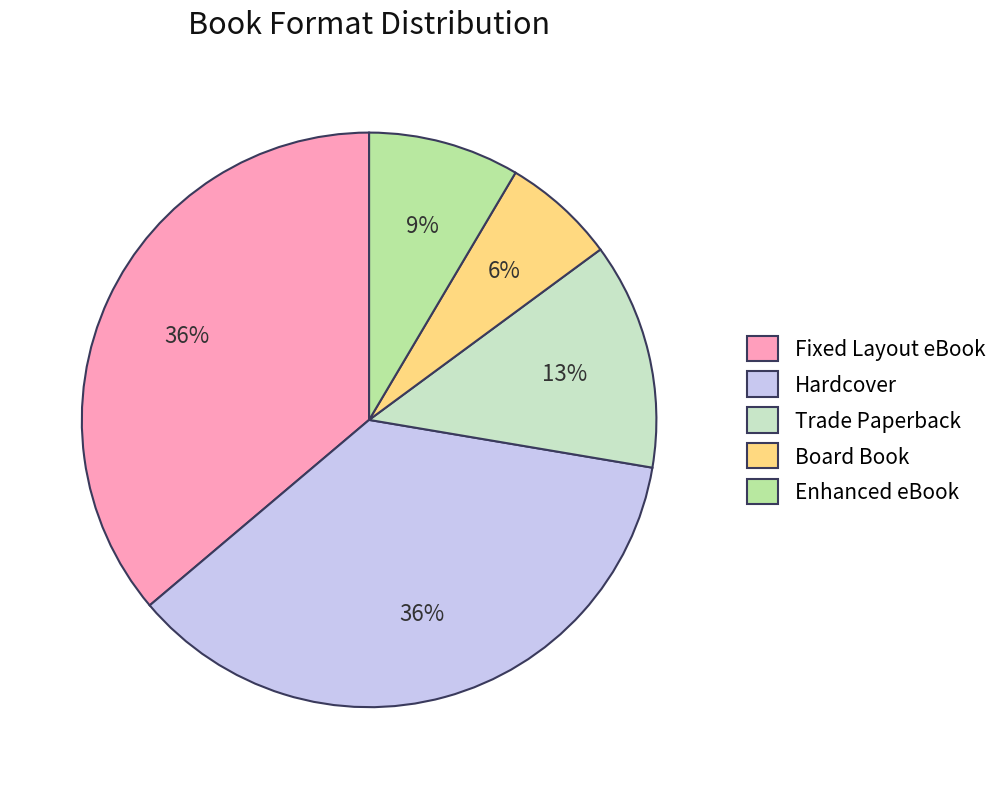

Is there a majority slice in this chart?

No